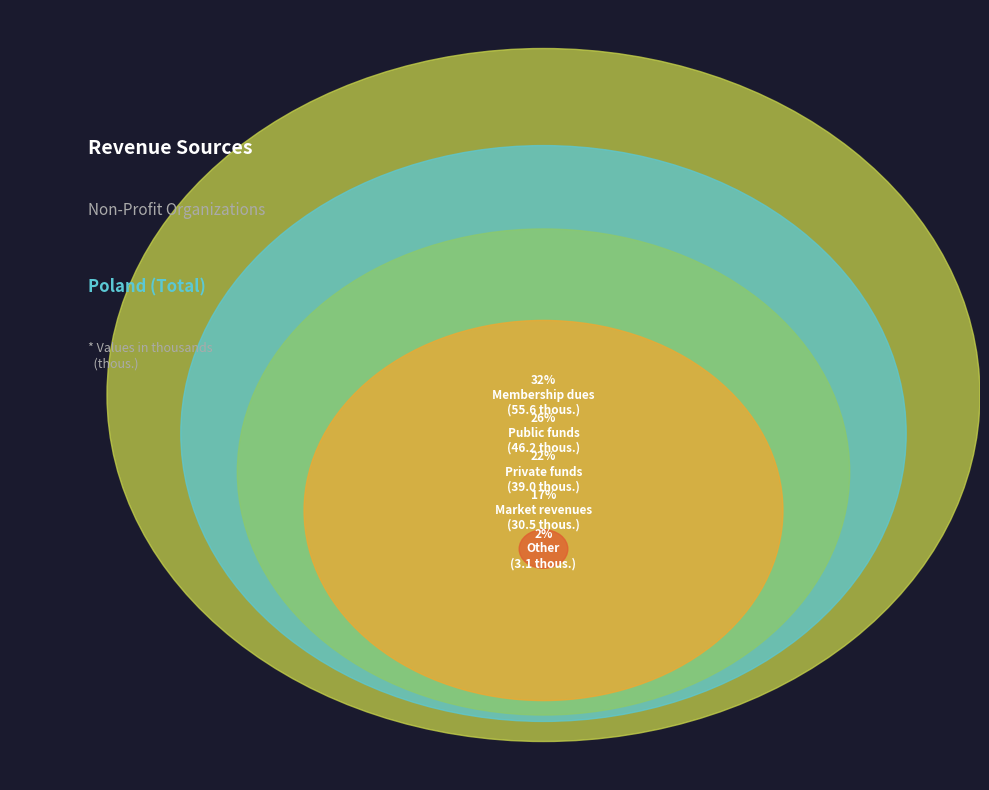

What is the largest slice in the pie chart?

Membership dues
(55.6 thous.)